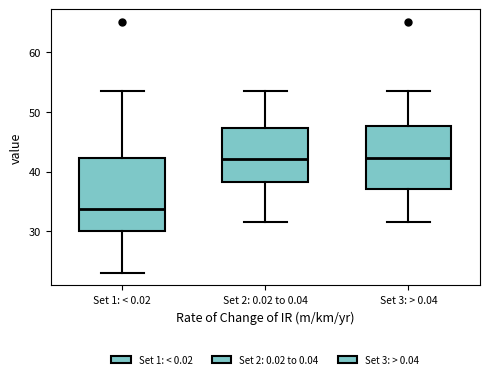

Reading left to right, read every box against the y-axis: the position of its median line, the range the box covers, and the ends of its whiskers. The values are not printed on the chart, so give them approximately, as read against the axis.

Set 1: < 0.02: median 34, box 30 to 42, whiskers 23 to 53
Set 2: 0.02 to 0.04: median 42, box 38 to 47, whiskers 32 to 53
Set 3: > 0.04: median 42, box 37 to 48, whiskers 32 to 53